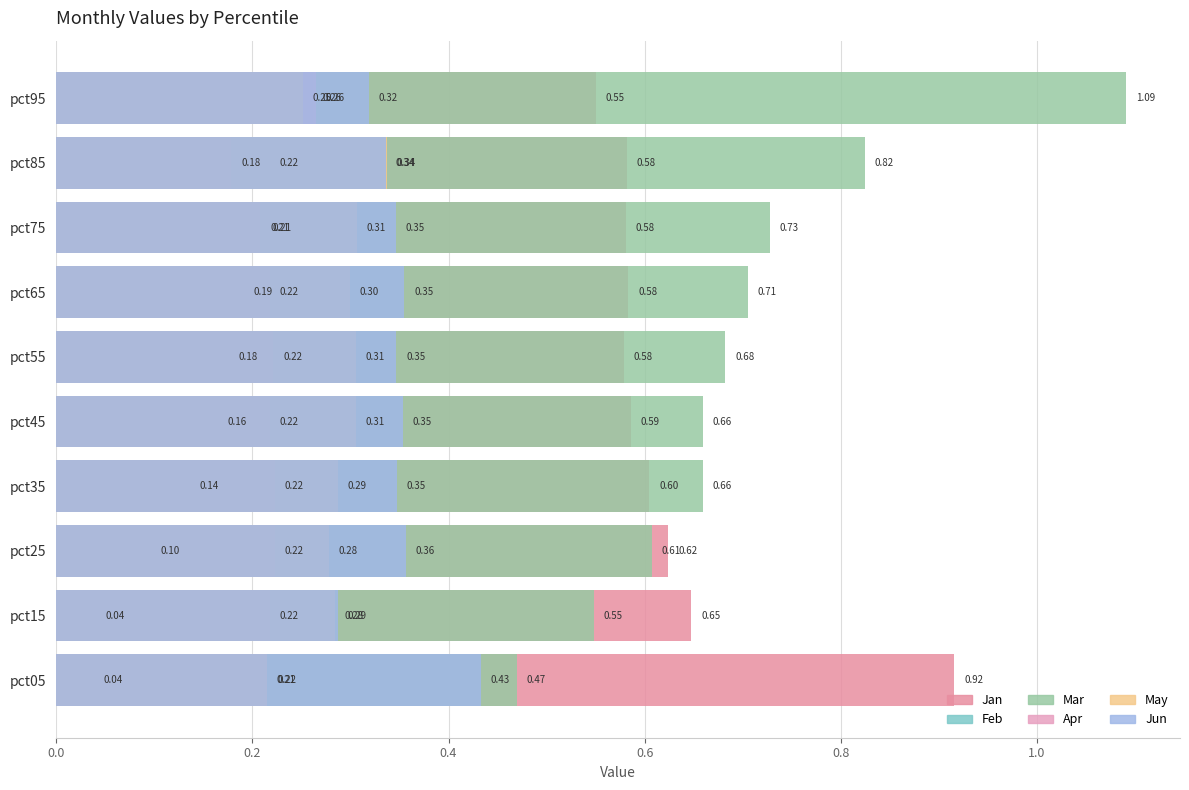

How many Mar values are between 0 and 1?

9